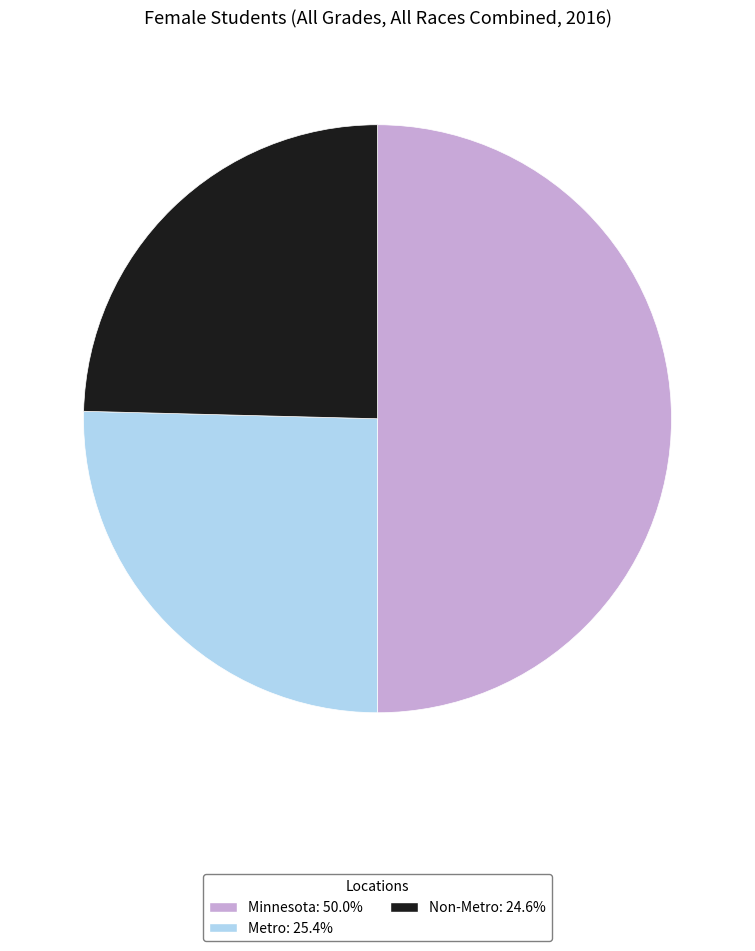

The Non-Metro slice represents 10% of the pie. True or false?

False